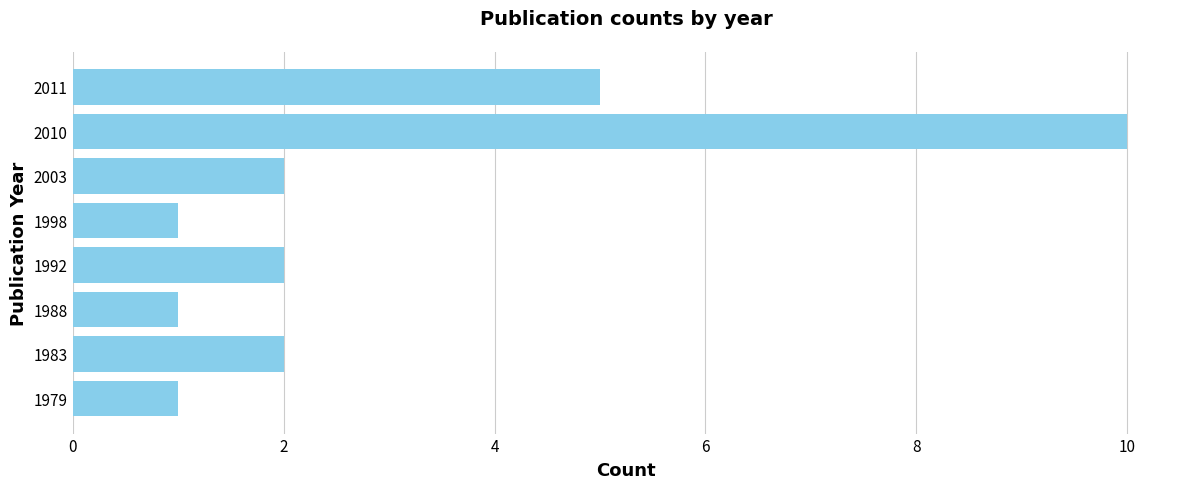

Between 1983 and 1998, which is larger?

1983